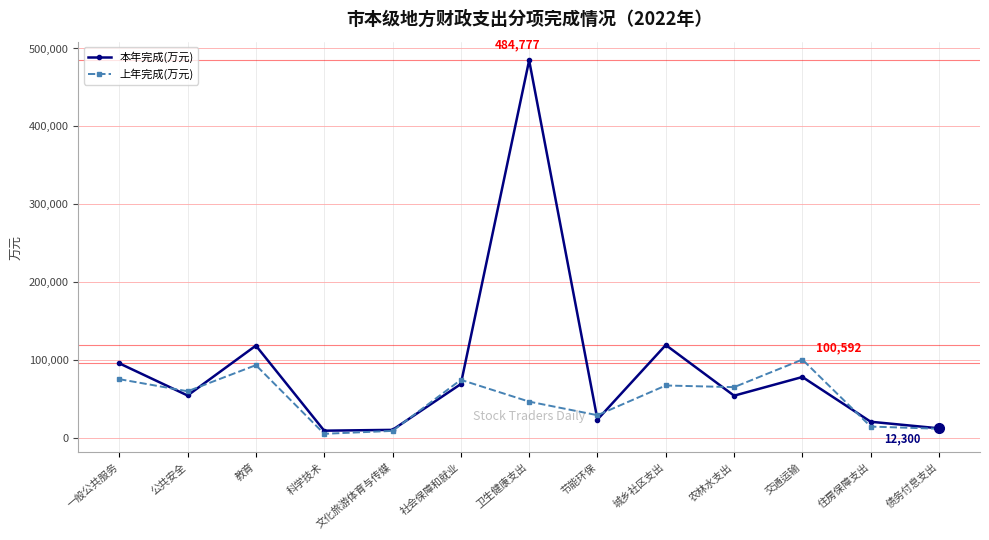

What is the total value across all series at 城乡社区支出?

186606